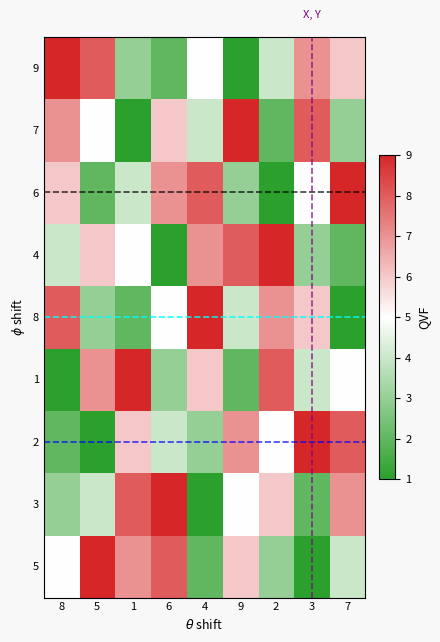

At which category does the chart reach its minimum across all series?

9